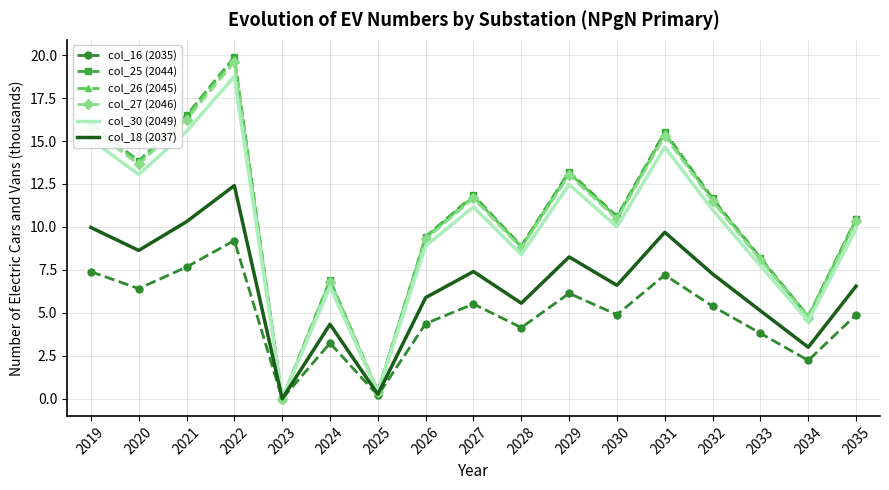

True or false: col_18 (2037) has a value of 16.0 at 2019.

False